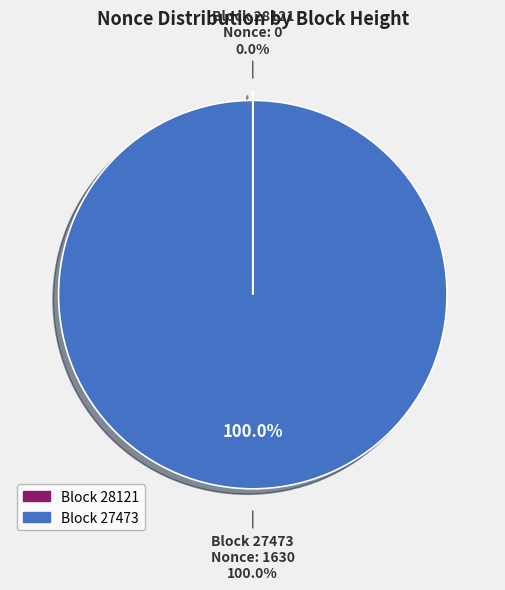

Rank the categories by value from highest to lowest.

27473, 28121